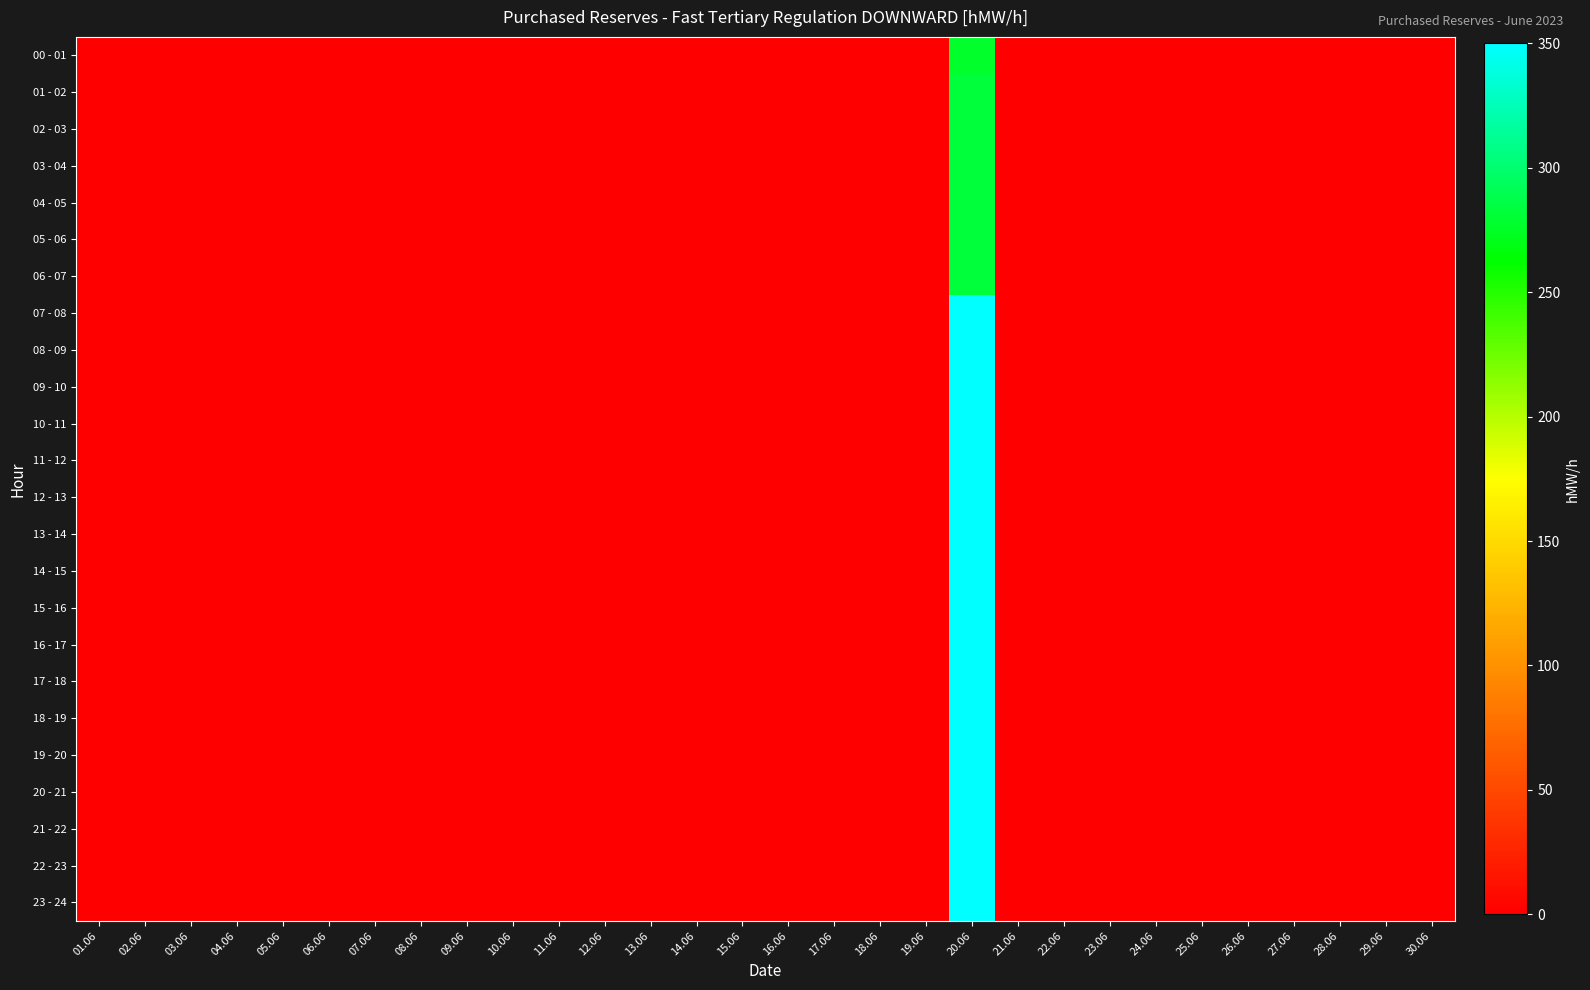

Which series has the largest total across all categories?

07 - 08